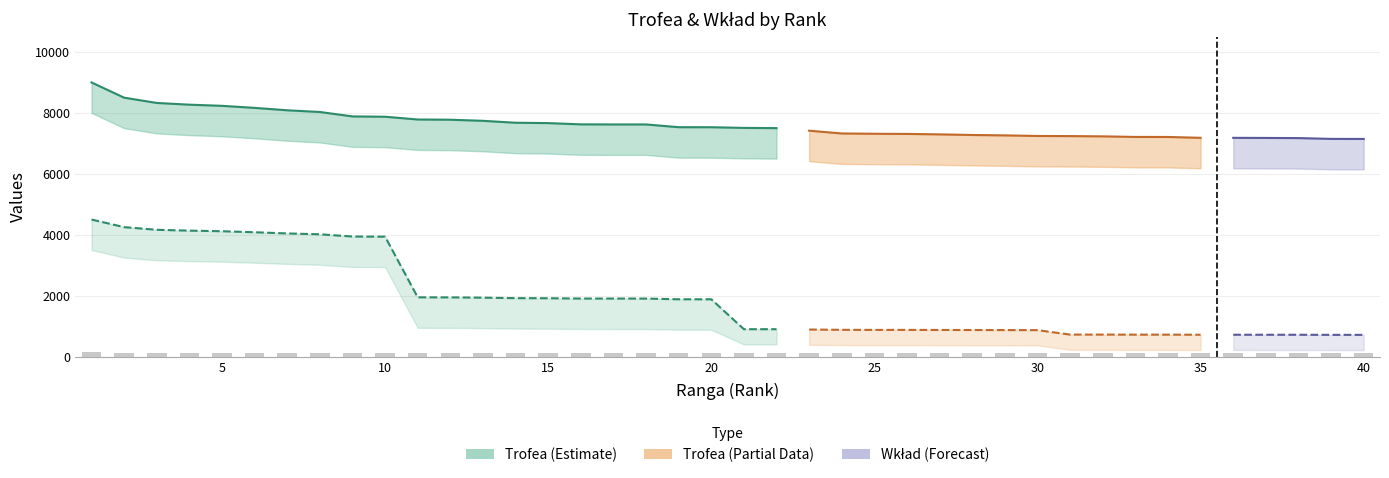

What is the difference between the values at 1 and 10?

16.9